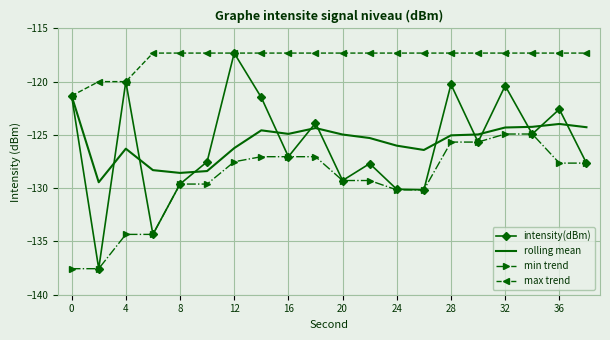

What is the smallest value displayed?

-137.6